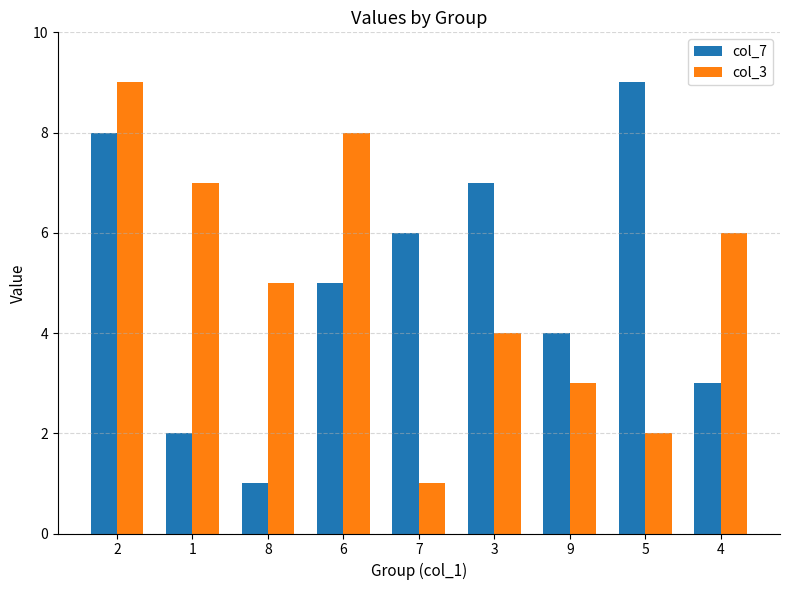

What is the label of the 4th bar from the left?

6